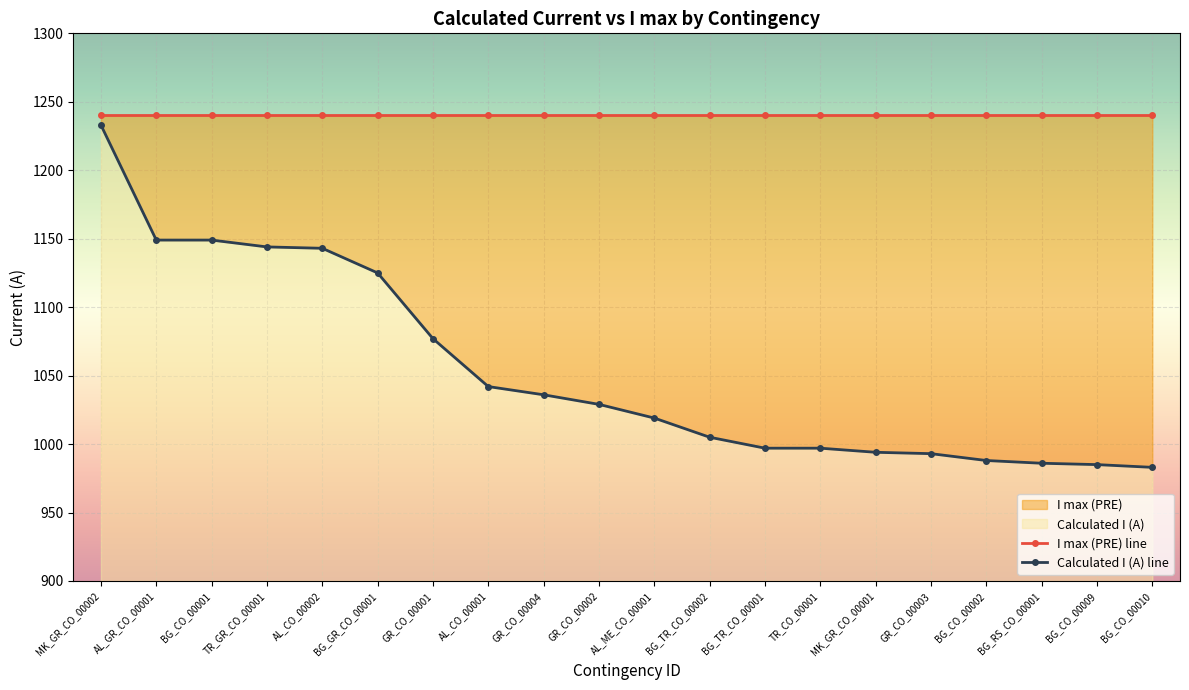

How many lines are shown in the chart?

2